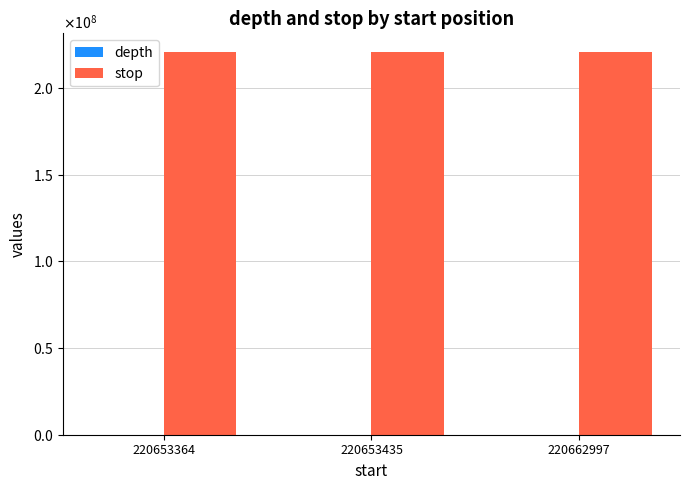

Are the bars horizontal?

No